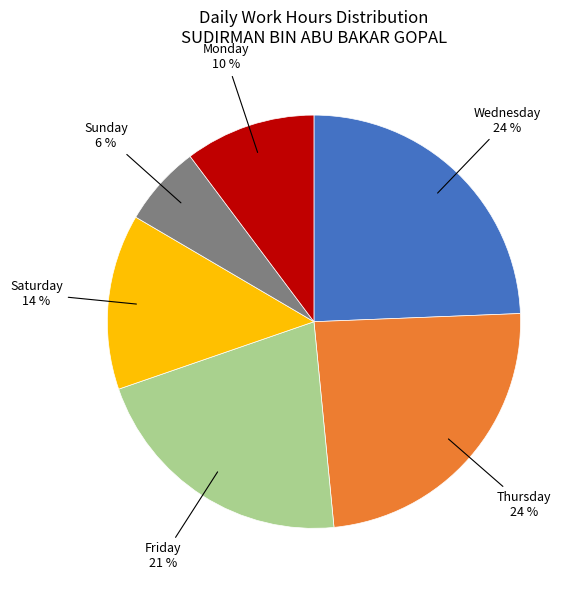

To the nearest percent, what is the difference between the largest and smallest slice percentages?

18%